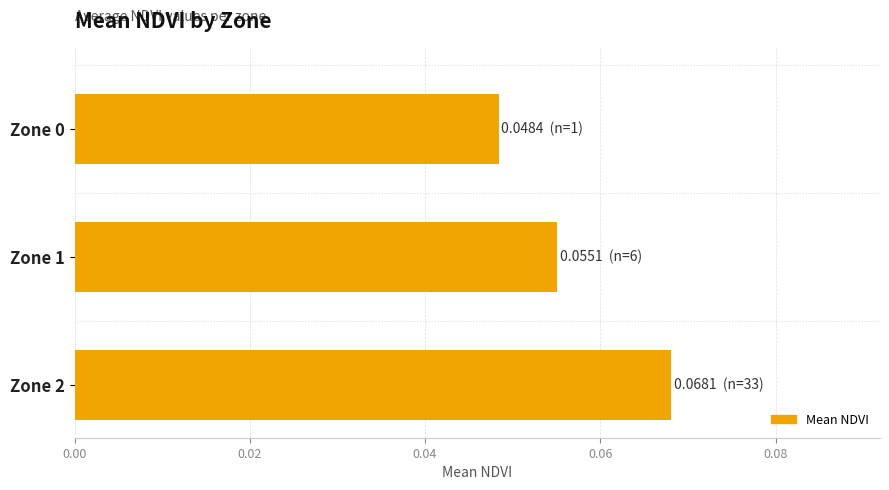

How many values are between 0 and 1?

3